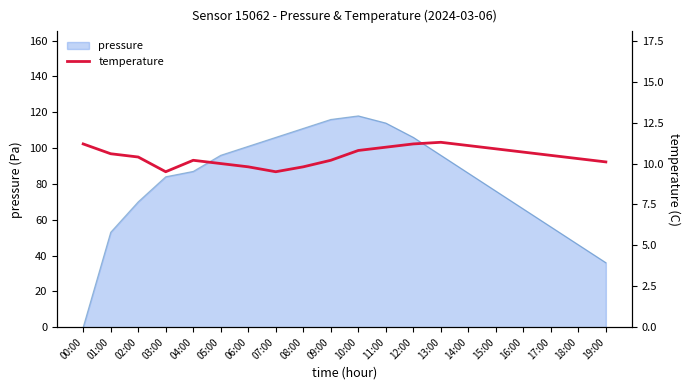

What is the change in value from 06:00 to 19:00?

+0.3